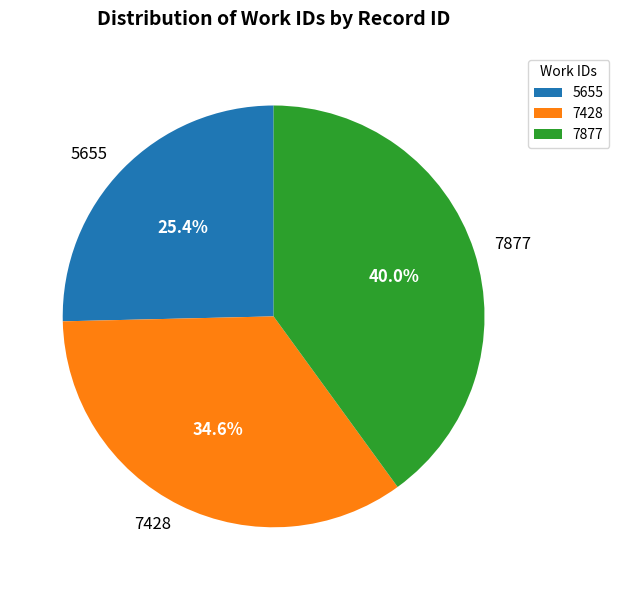

What percentage is NOT represented by 7428?

65.4%